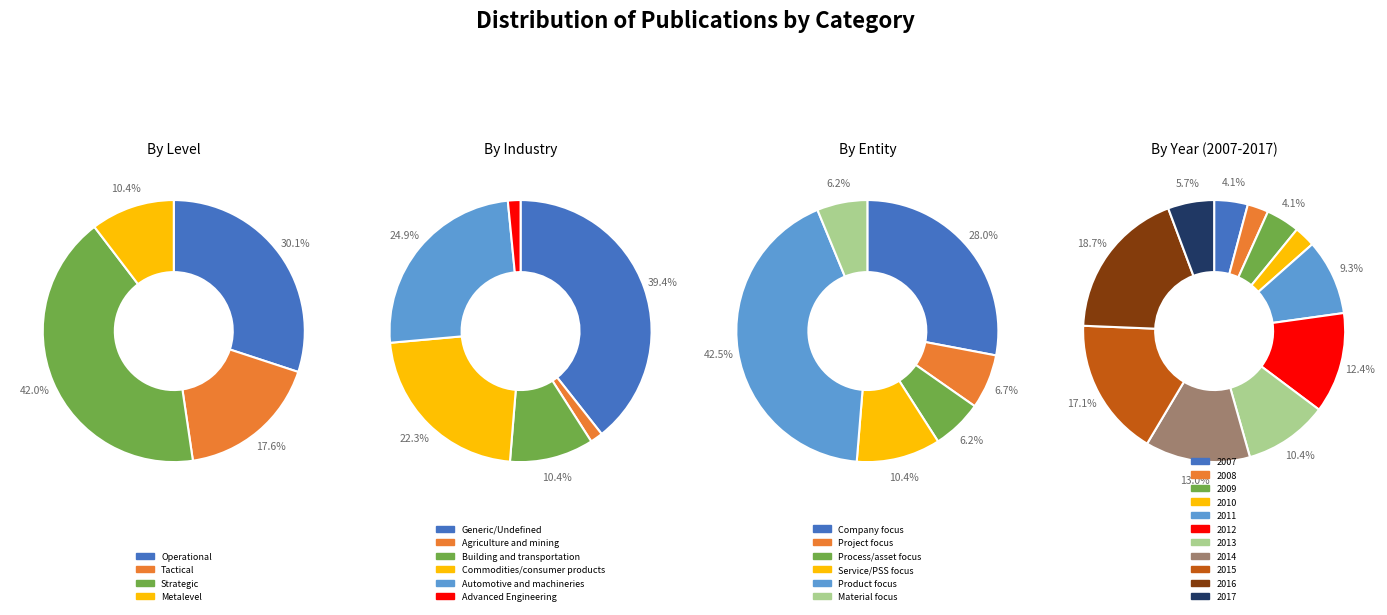

Is the sum of 2016 and 2015 greater than half?

No